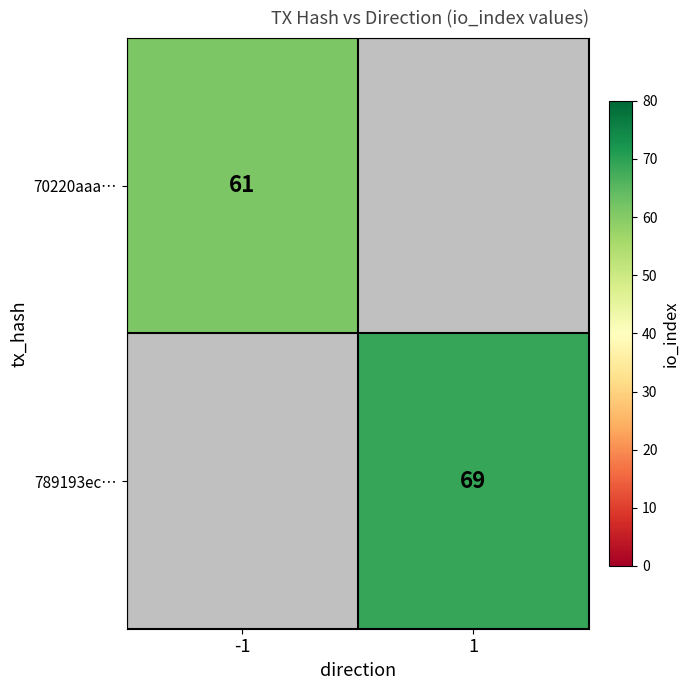

Is it true that 789193ec… equals 69 at 1?

True